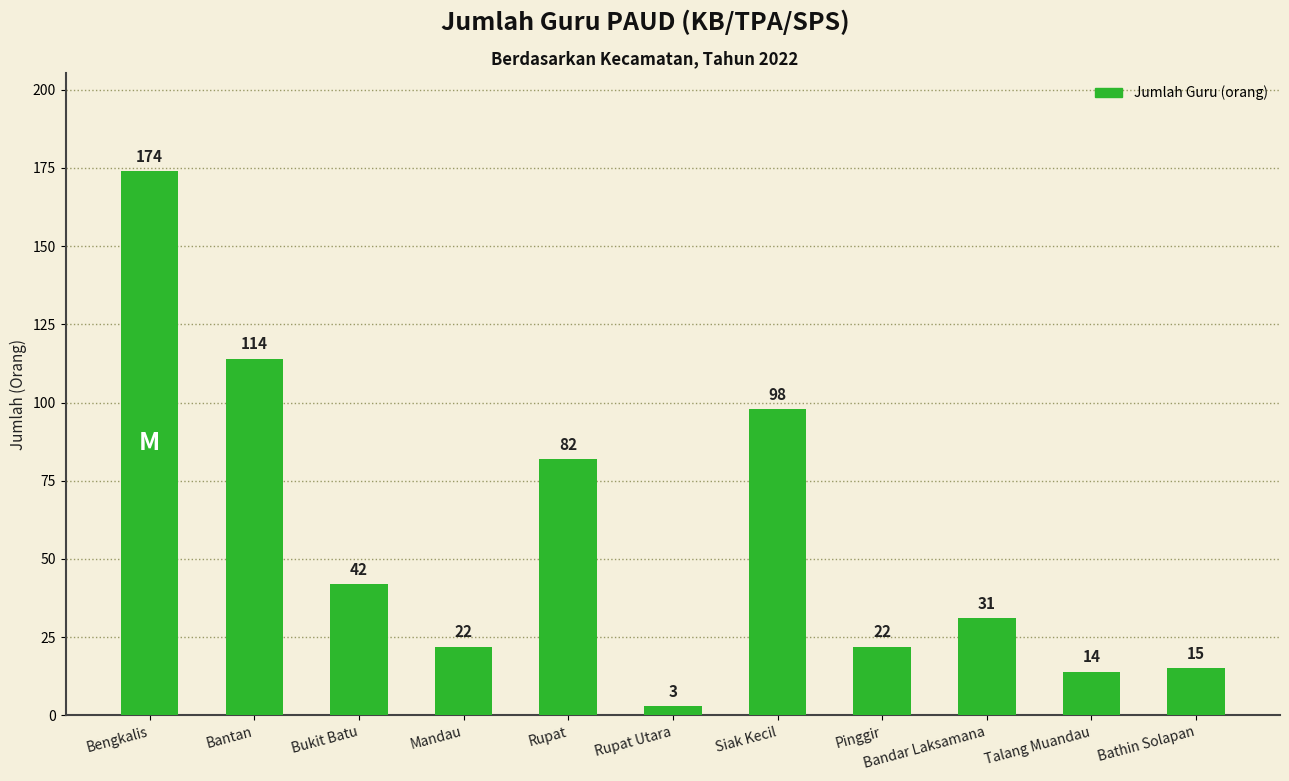

The value at Bengkalis is 174. True or false?

True